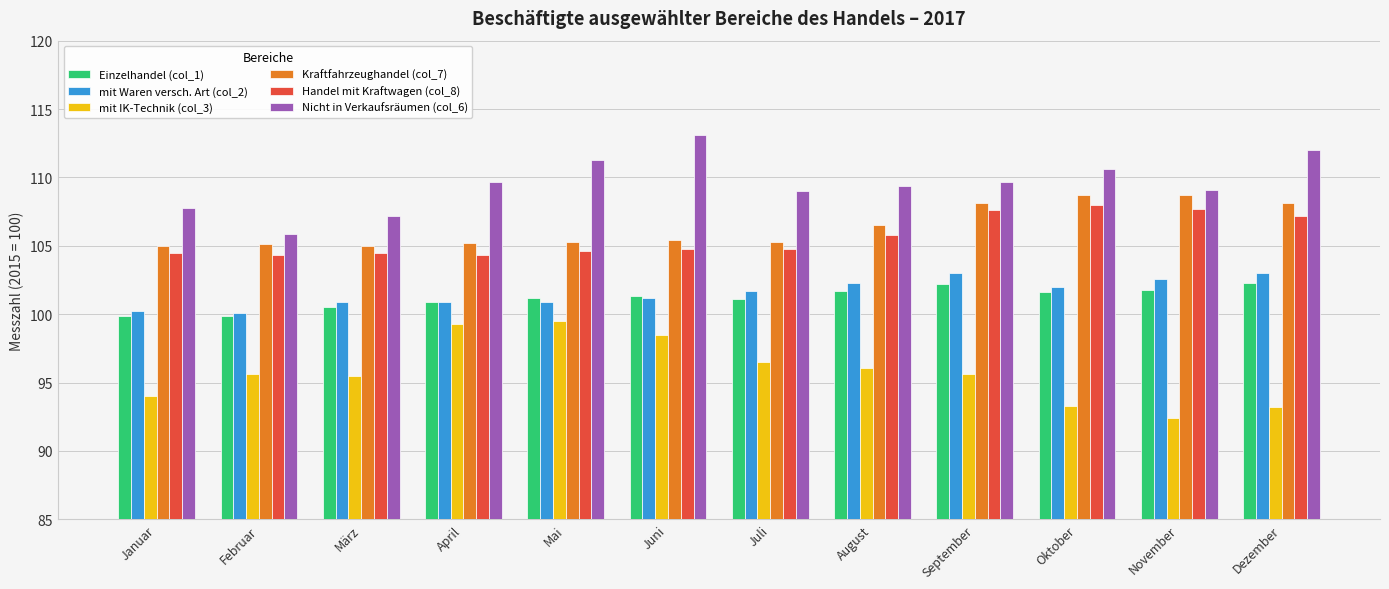

What is the value of the Nicht in Verkaufsräumen (col_6) bar at the 5th from the left?

111.3